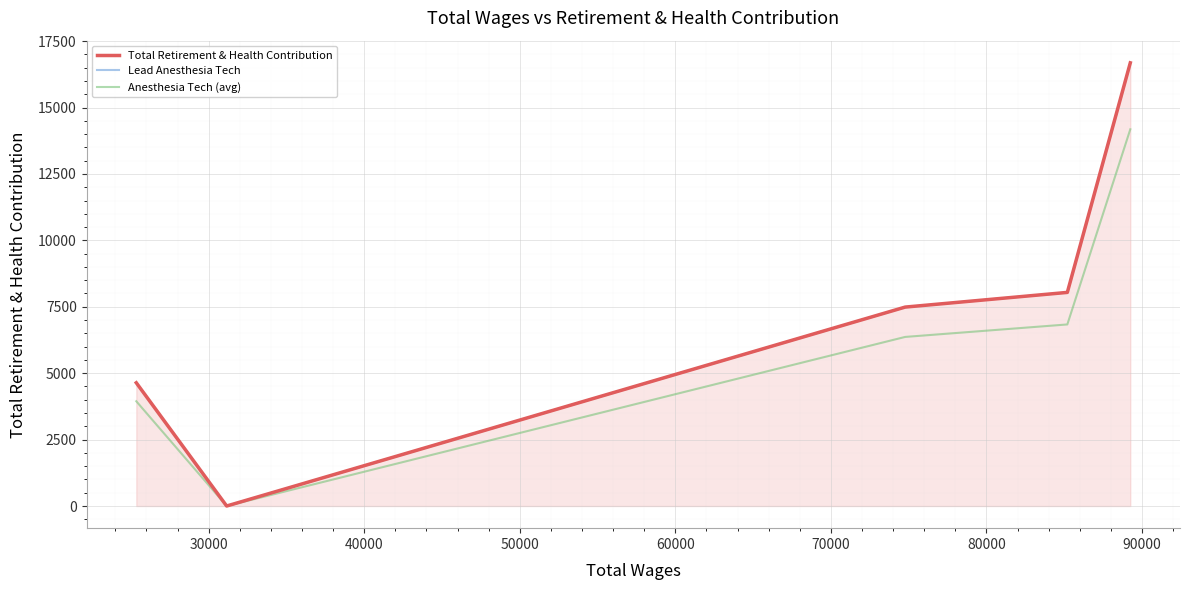

What is the value of the Lead Anesthesia Tech point at the 5th from the left?

16683.0